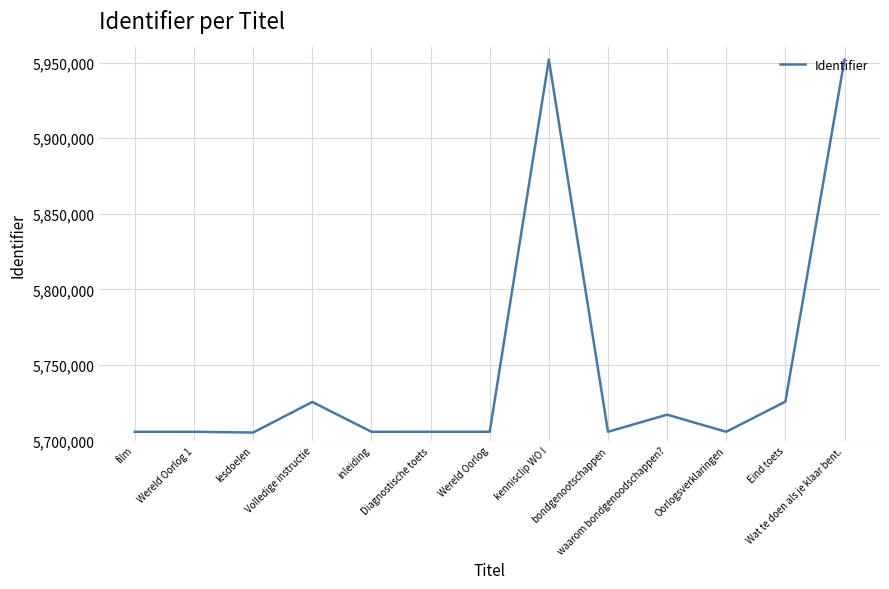

Which has a higher value, Wat te doen als je klaar bent. or lesdoelen?

Wat te doen als je klaar bent.